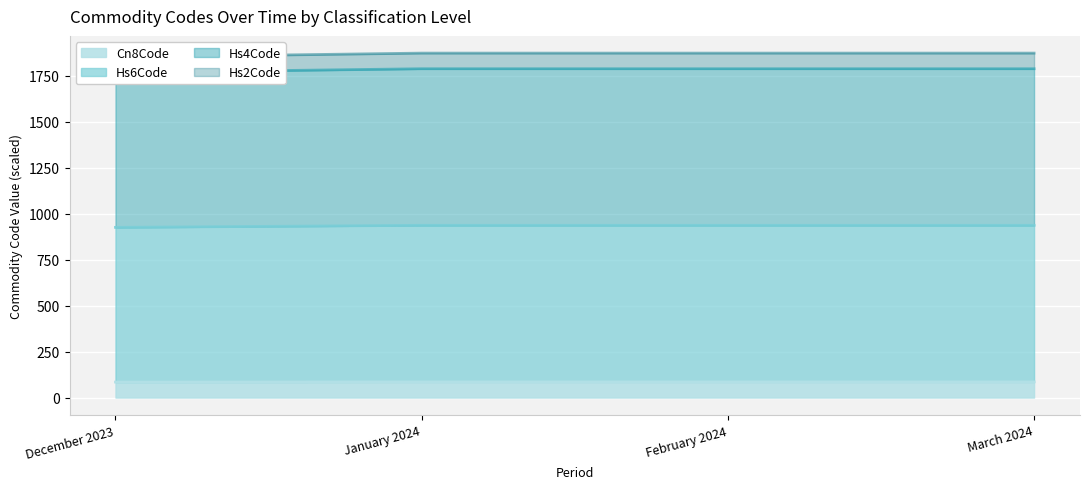

Reading right to left, extract all data points from this chart.

Hs2Code: 85.2	85.2	85.2	84.1
Hs4Code: 936.8	936.8	936.8	925.6
Hs6Code: 1788.4	1788.4	1788.4	1767.0
Cn8Code: 1873.4	1873.4	1873.4	1851.0